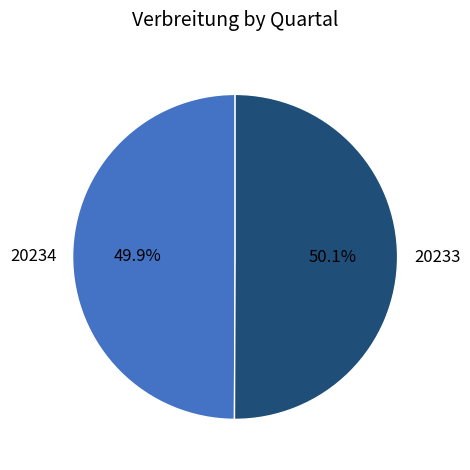

Count the number of slices in the pie.

2